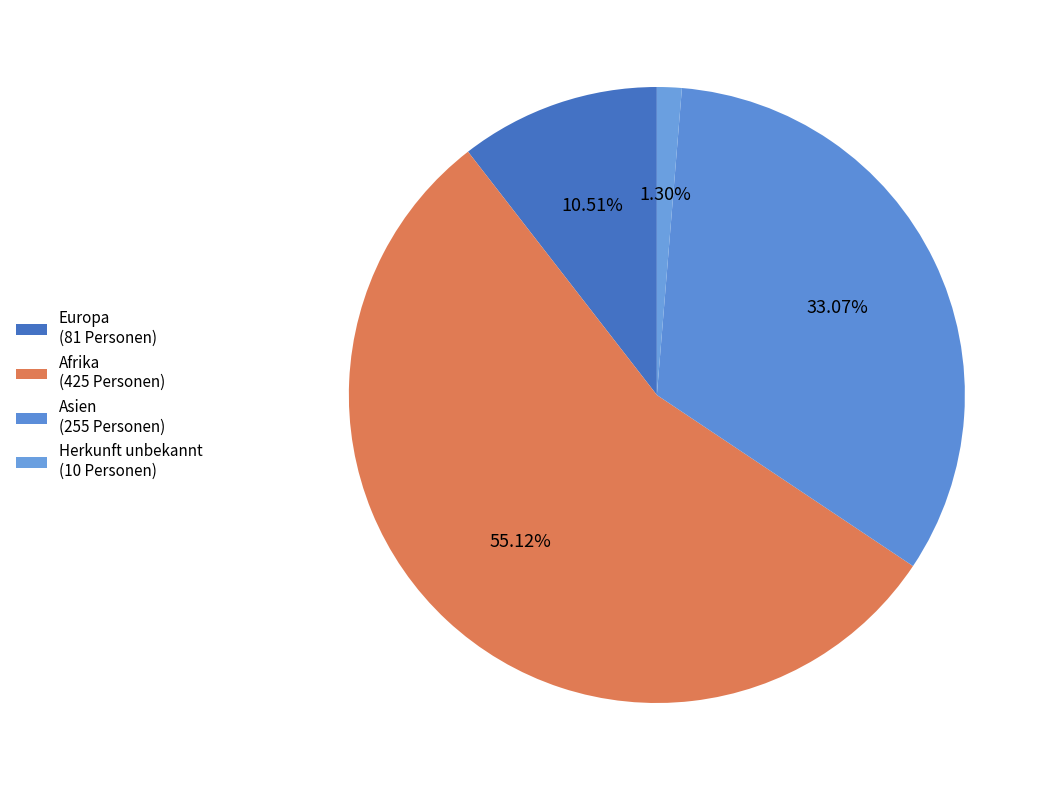

Which category has the smallest portion of the pie?

Herkunft unbekannt